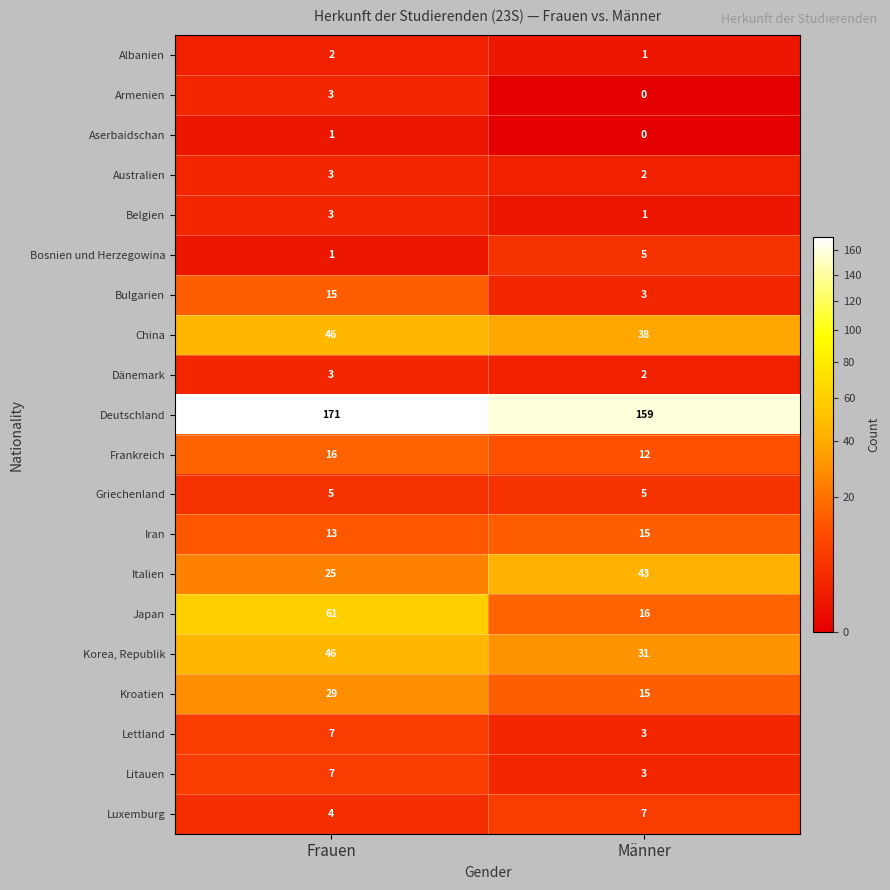

List the labels in order of Italien value, smallest first.

Frauen, Männer